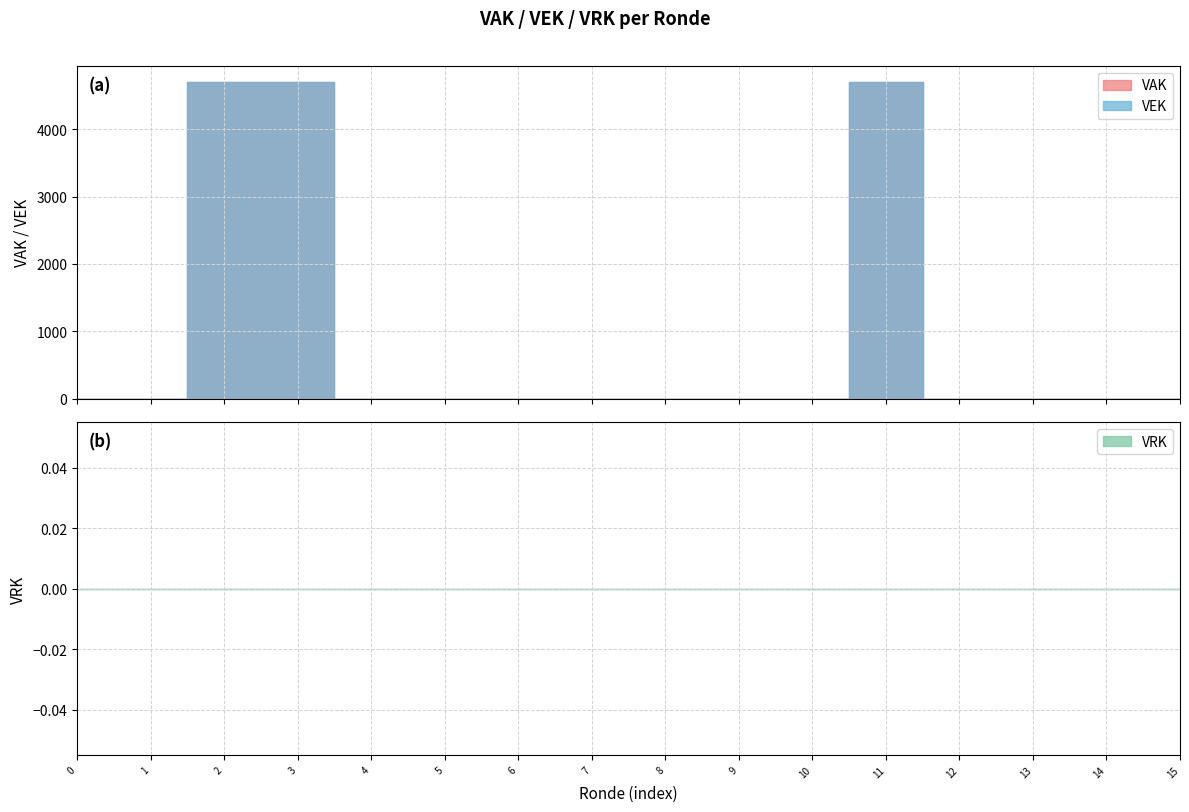

Reading left to right, extract all data points from this chart.

VEK: 0	0	4704	4704	0	0	0	0	0	0	0	4704	0	0	0	0
VRK: 0	0	0	0	0	0	0	0	0	0	0	0	0	0	0	0